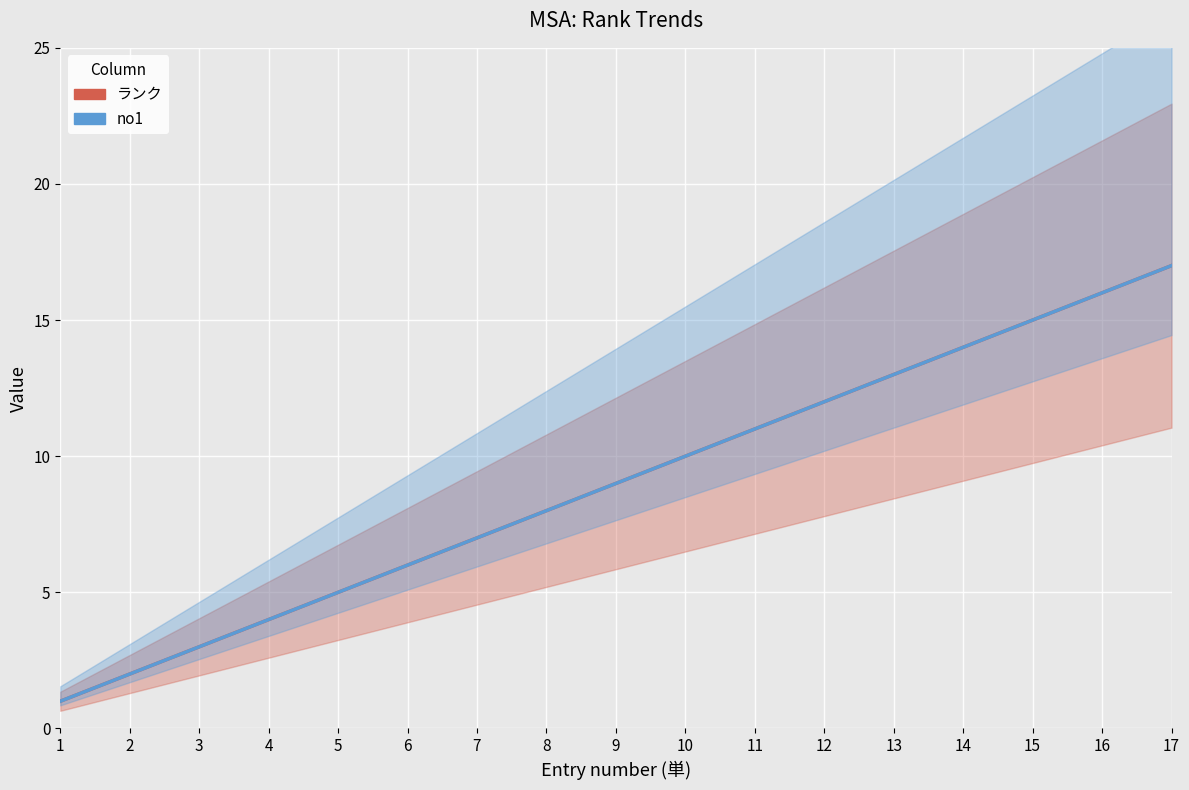

Is the value of ランク at 2 greater than the value of no1 at 9?

No